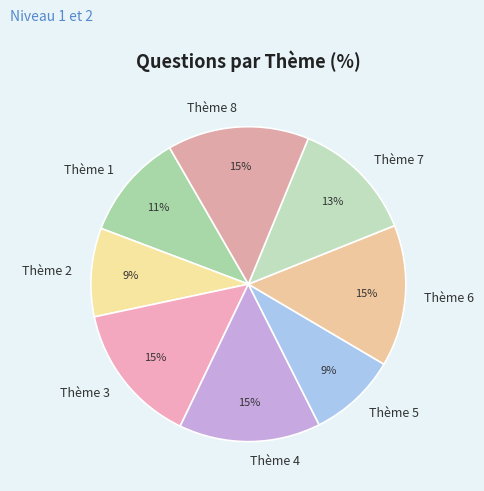

Do Thème 8 and Thème 2 together represent more than half of the pie?

No